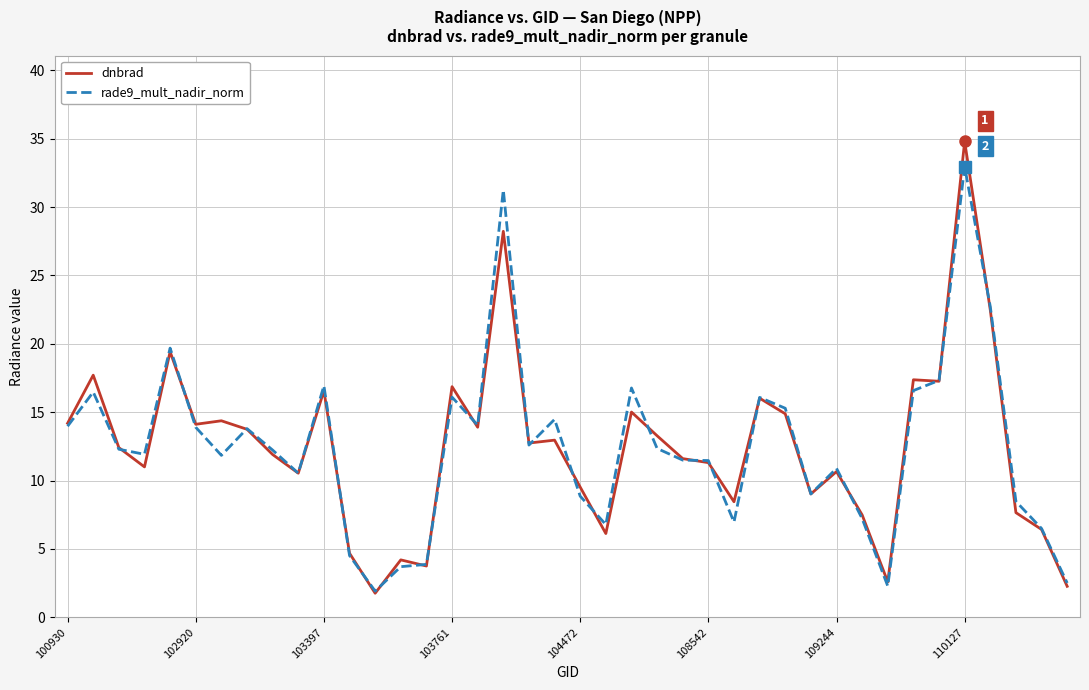

What is the smallest value displayed?

1.8